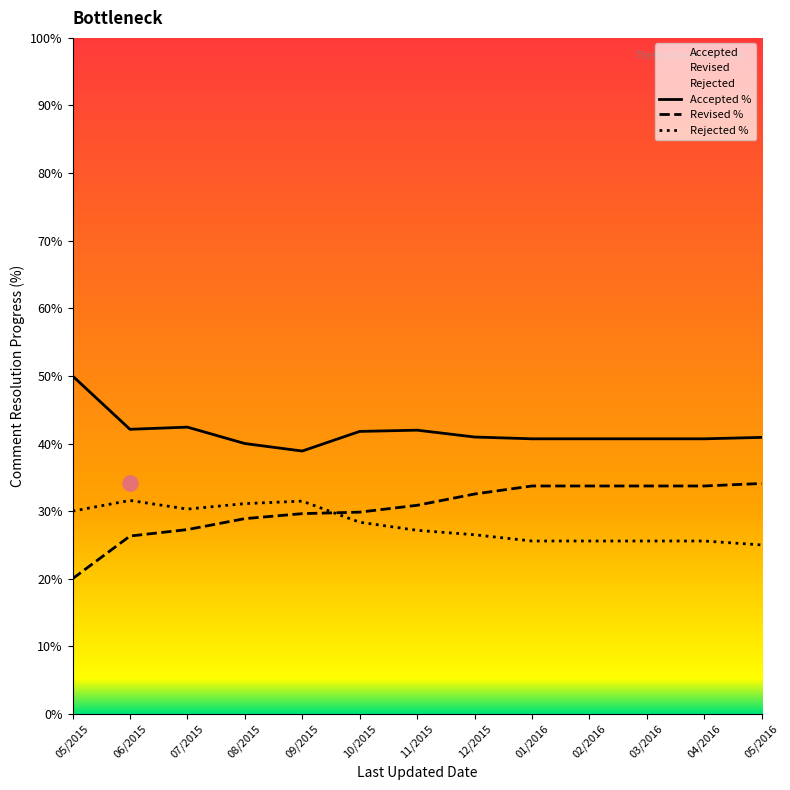

Is the value of Revised at 2015-06-10 greater than the value of Accepted at 2015-05-10?

No